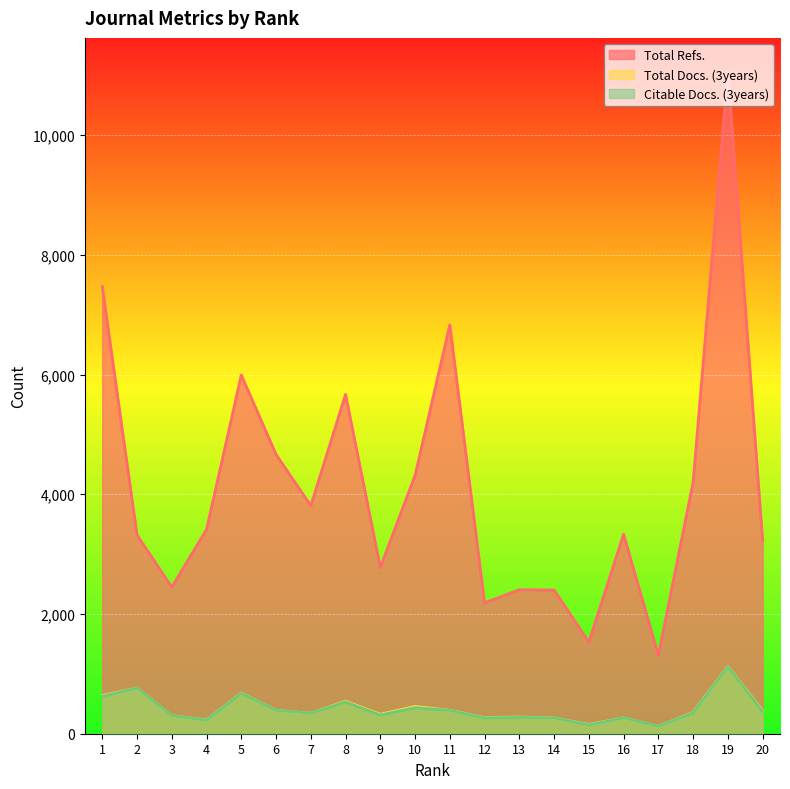

What is the total value across all series at 19?

13313